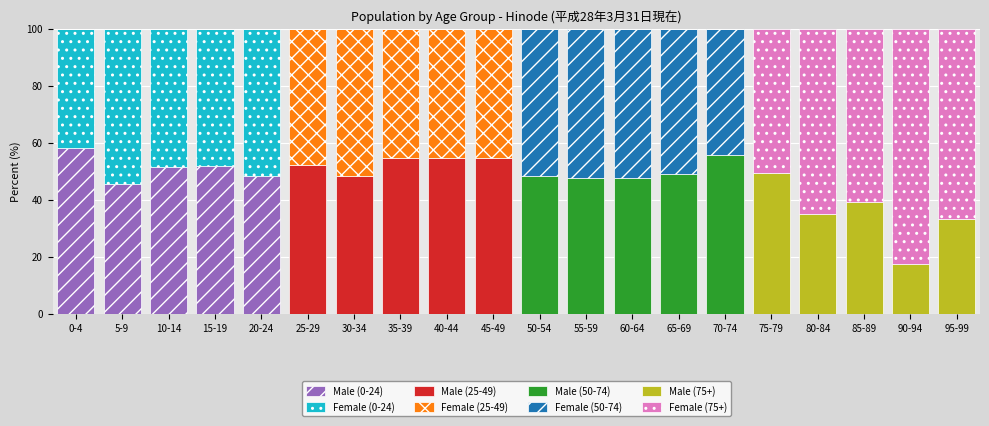

What is the total value across all series at 95-99?

100.0